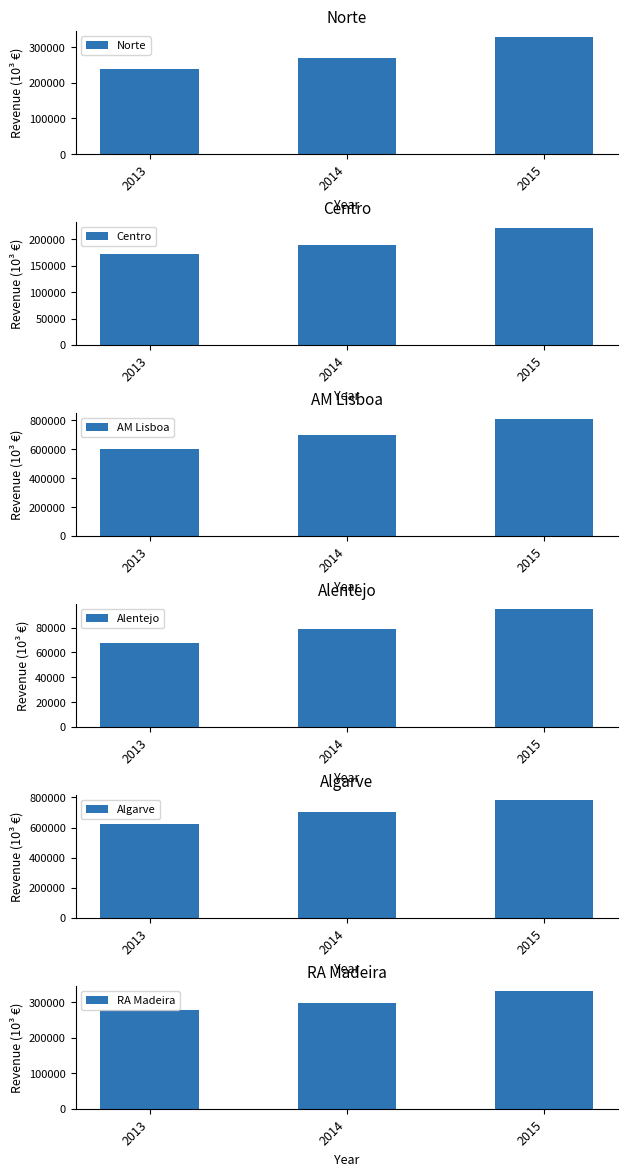

What is the average value of the Algarve series?

701295.9